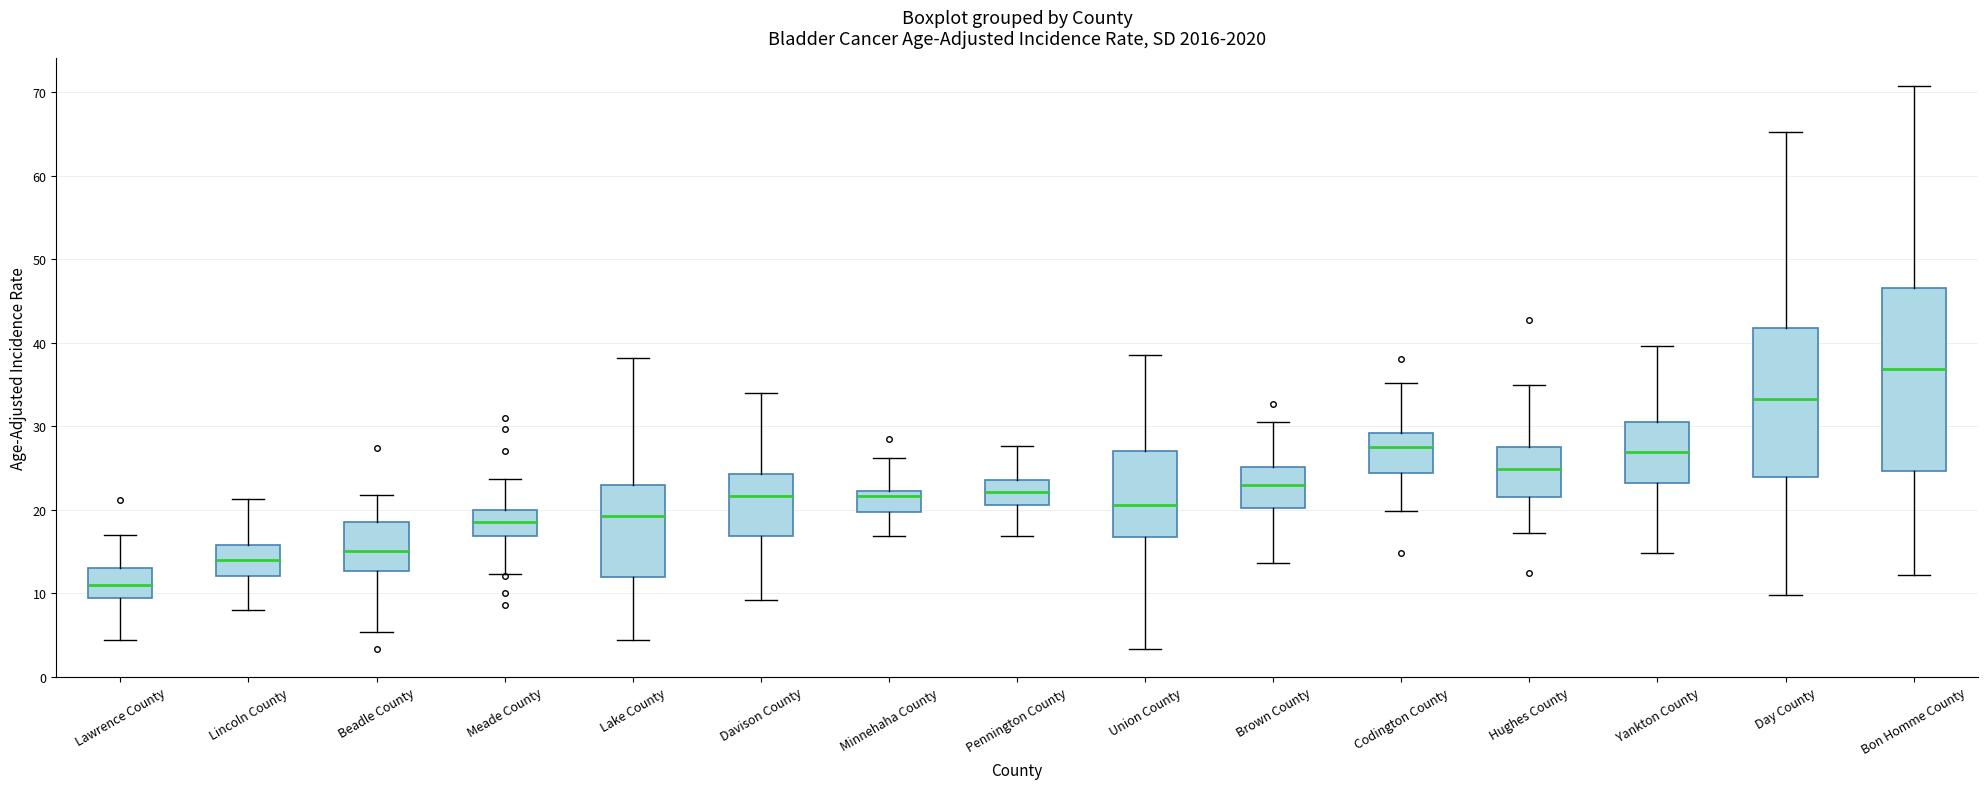

Which box has the highest median line?

Bon Homme County